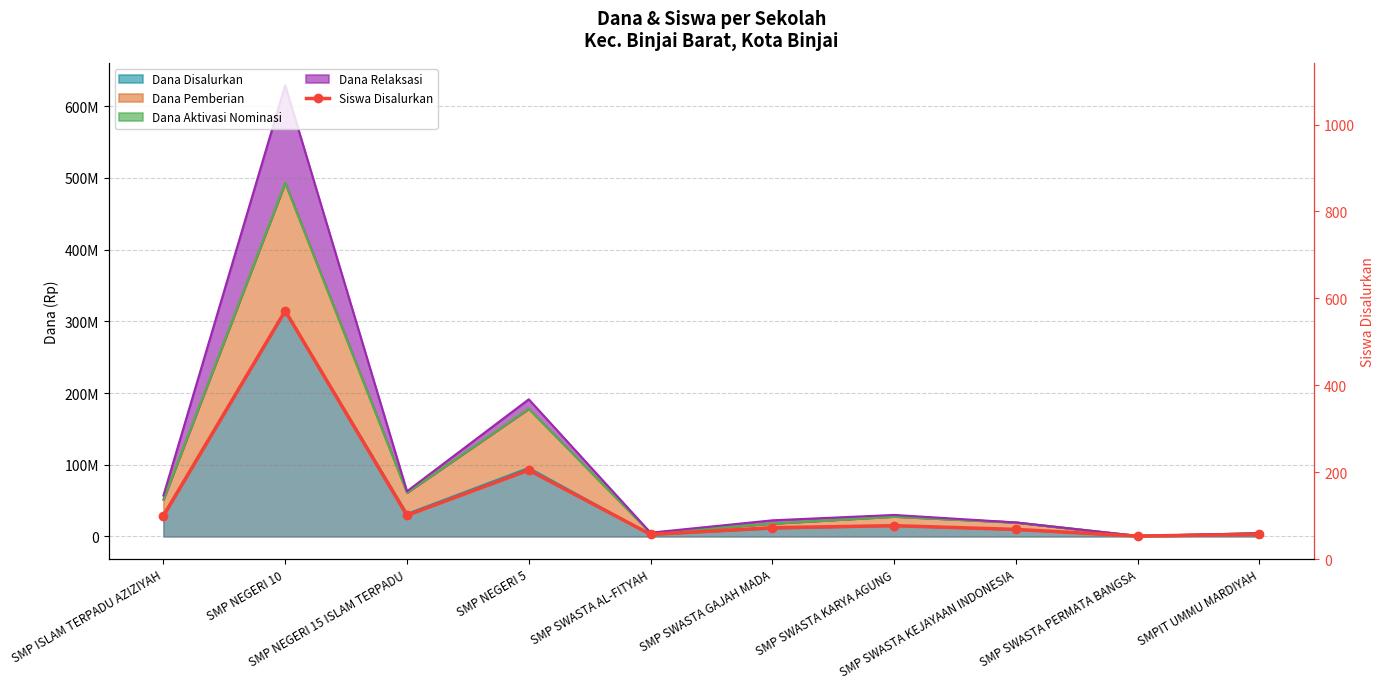

Reading left to right, extract all data points from this chart.

SMP ISLAM TERPADU AZIZIYAH=28917739.0	SMP NEGERI 10=314625000.0	SMP NEGERI 15 ISLAM TERPADU=29496093.8	SMP NEGERI 5=92536764.7	SMP SWASTA AL-FITYAH=2891773.9	SMP SWASTA GAJAH MADA=12145450.4	SMP SWASTA KARYA AGUNG=15037224.3	SMP SWASTA KEJAYAAN INDONESIA=9832031.2	SMP SWASTA PERMATA BANGSA=578354.8	SMPIT UMMU MARDIYAH=2891773.9